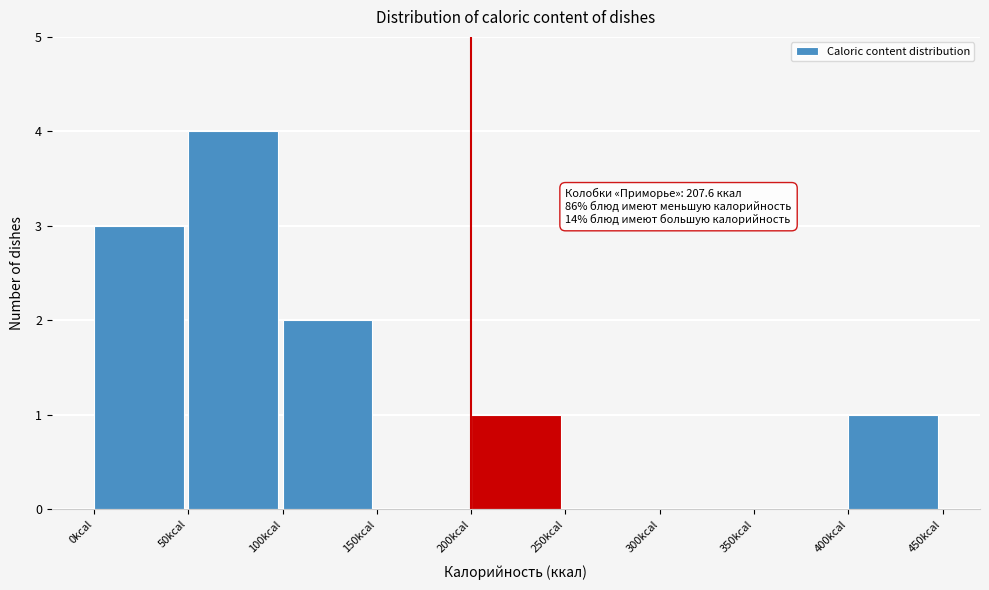

Over which range of the x-axis is the bar tallest?

50 to 100